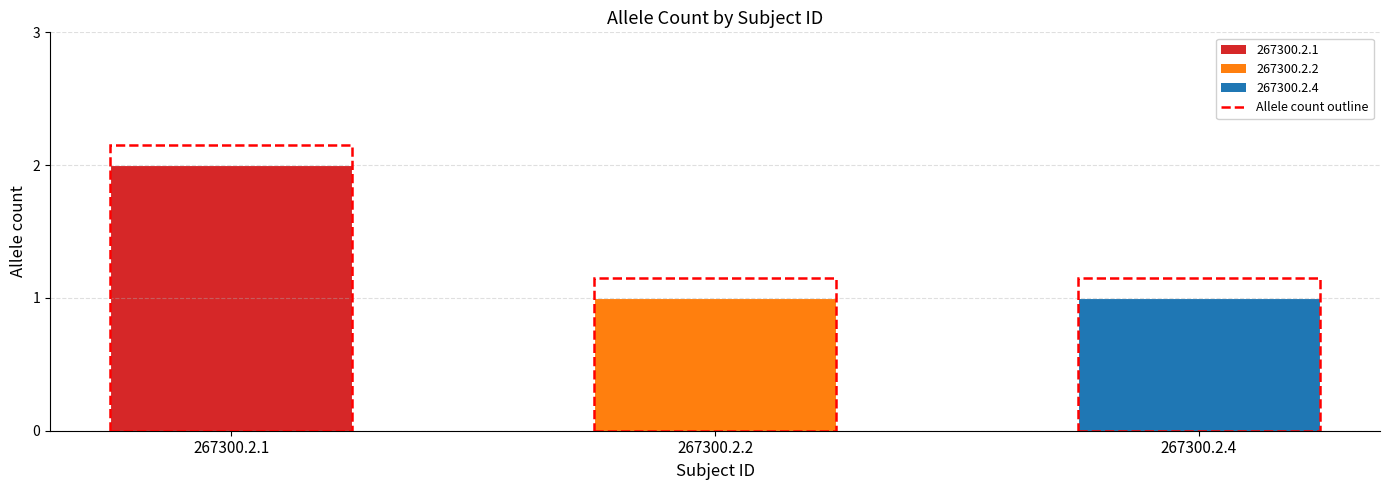

Reading left to right, what are all the values shown in this chart?

267300.2.1=2	267300.2.2=1	267300.2.4=1